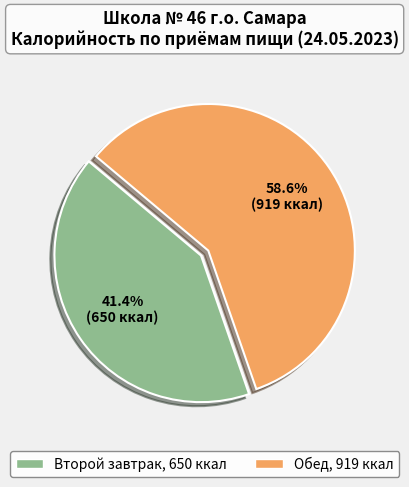

Which has a higher value, Обед or Второй завтрак?

Обед